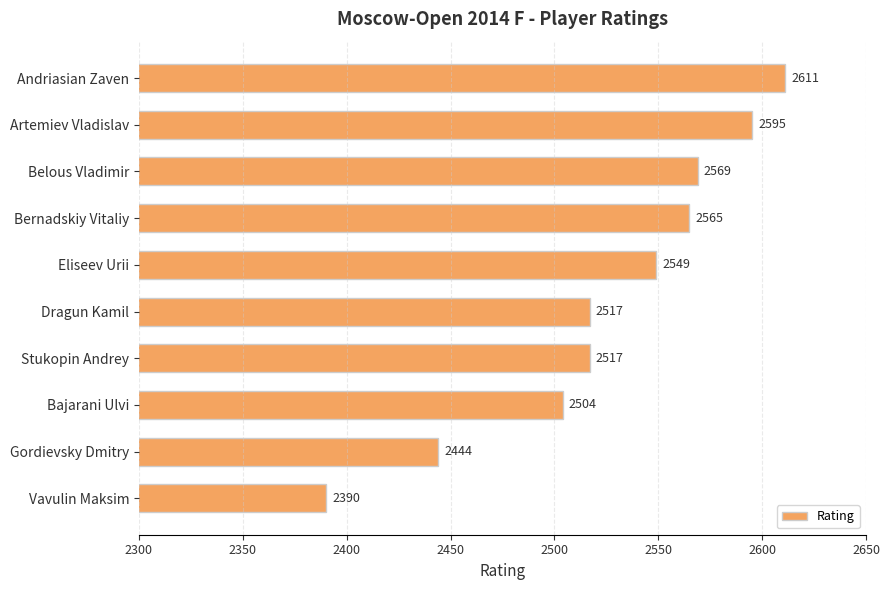

What is the label of the 3rd bar from the bottom?

Bajarani Ulvi